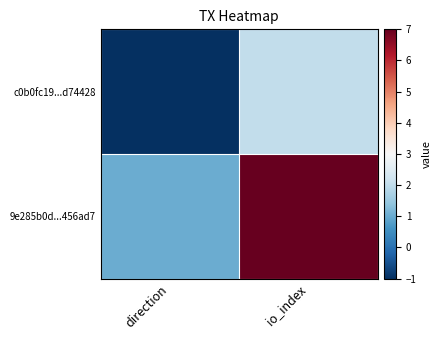

What is the difference between the highest and lowest values at direction?

2